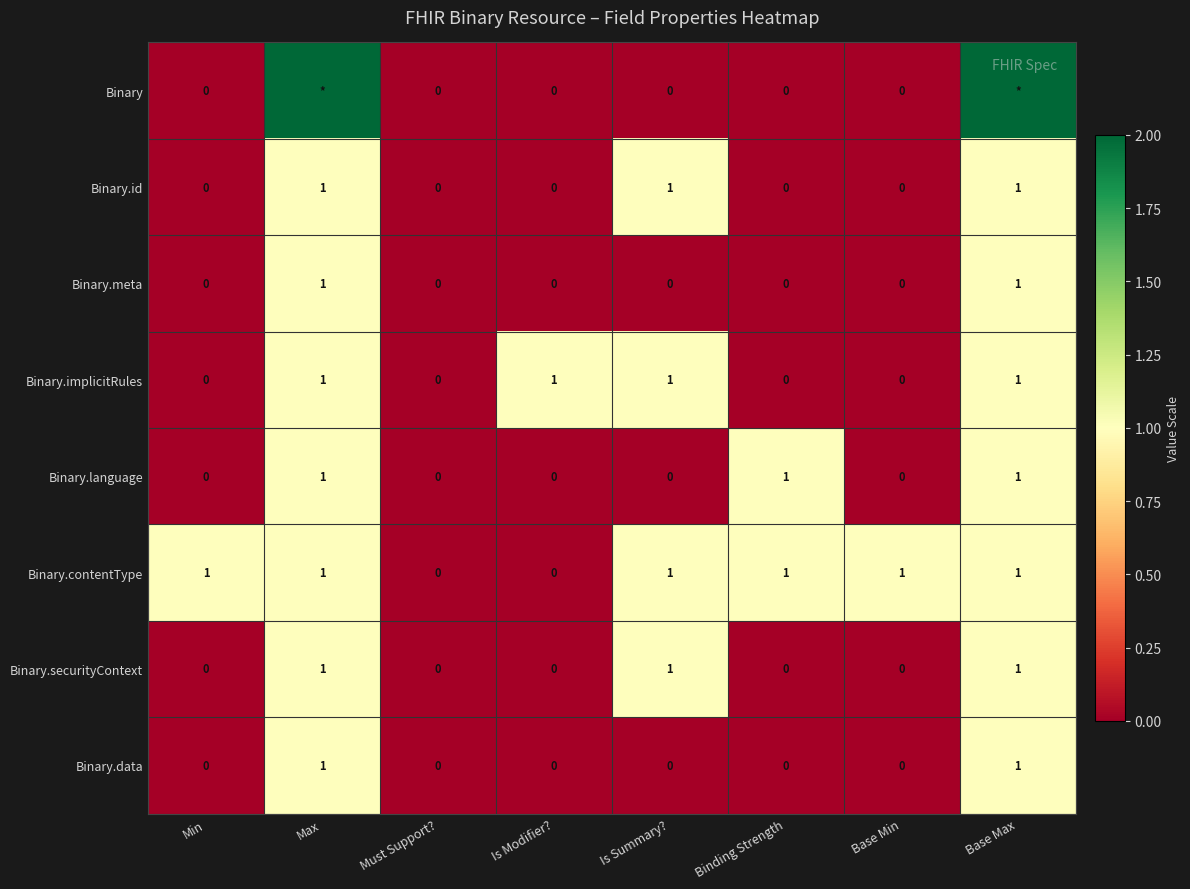

Is it true that Binary.securityContext equals 0 at Min?

True